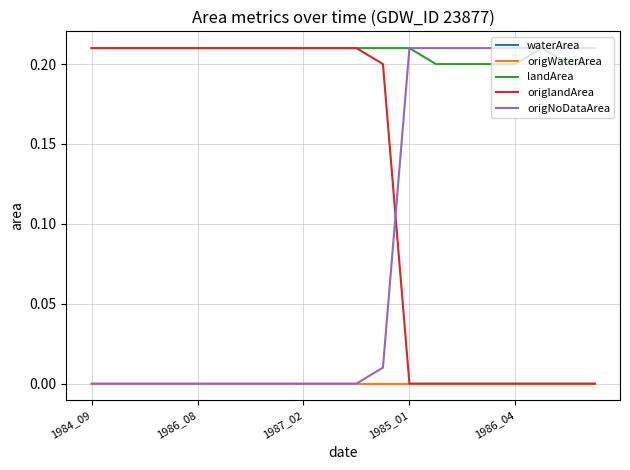

At how many categories does at least one series exceed 0?

20